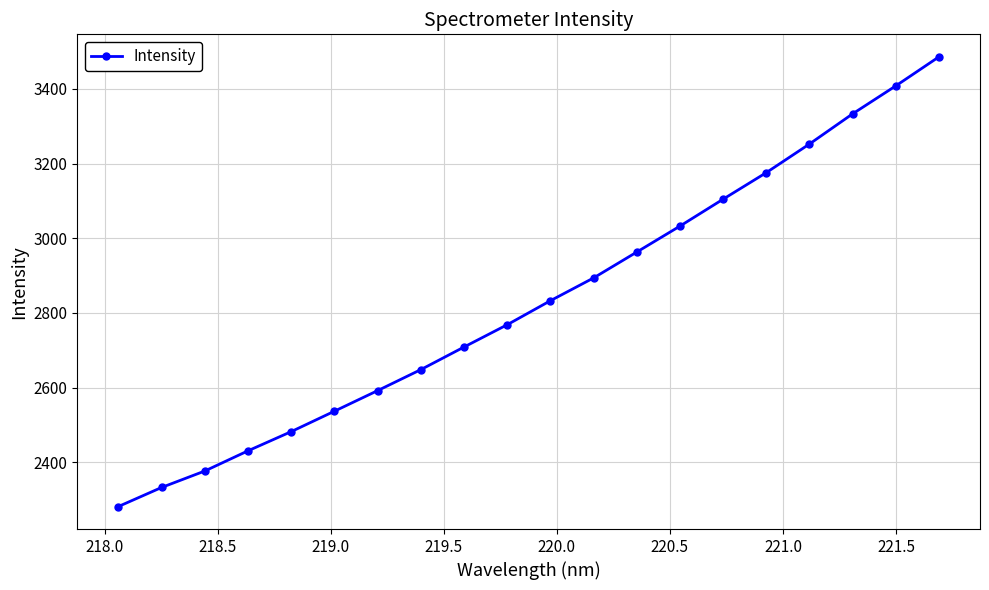

What is the minimum value shown in the chart?

2281.7